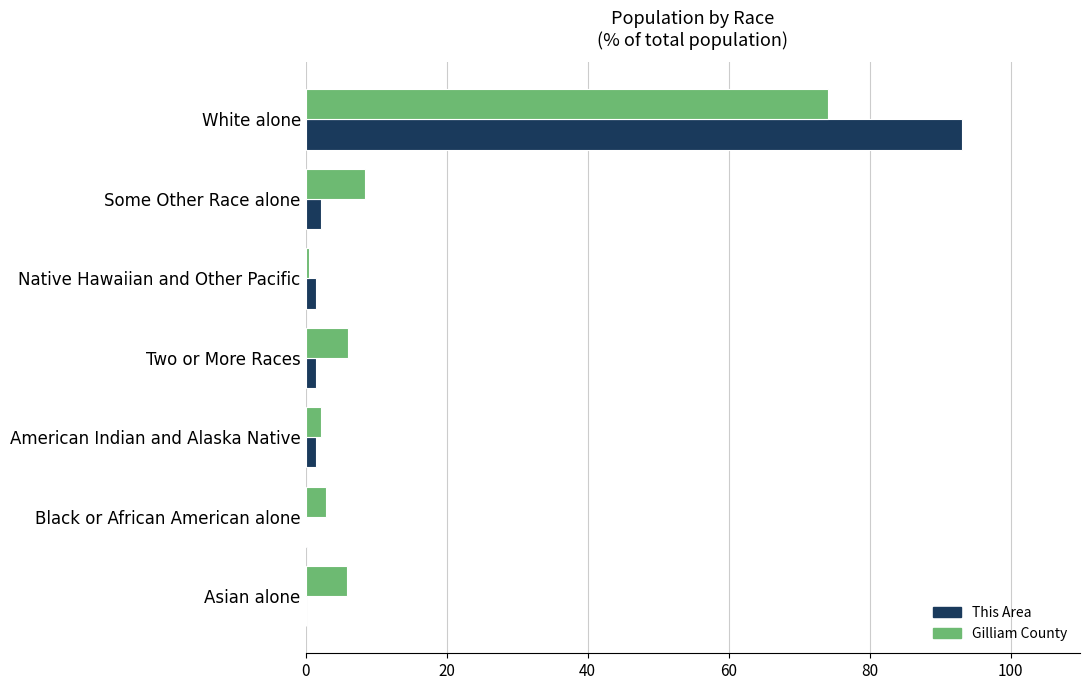

What is the sum of all Gilliam County values?

100.0